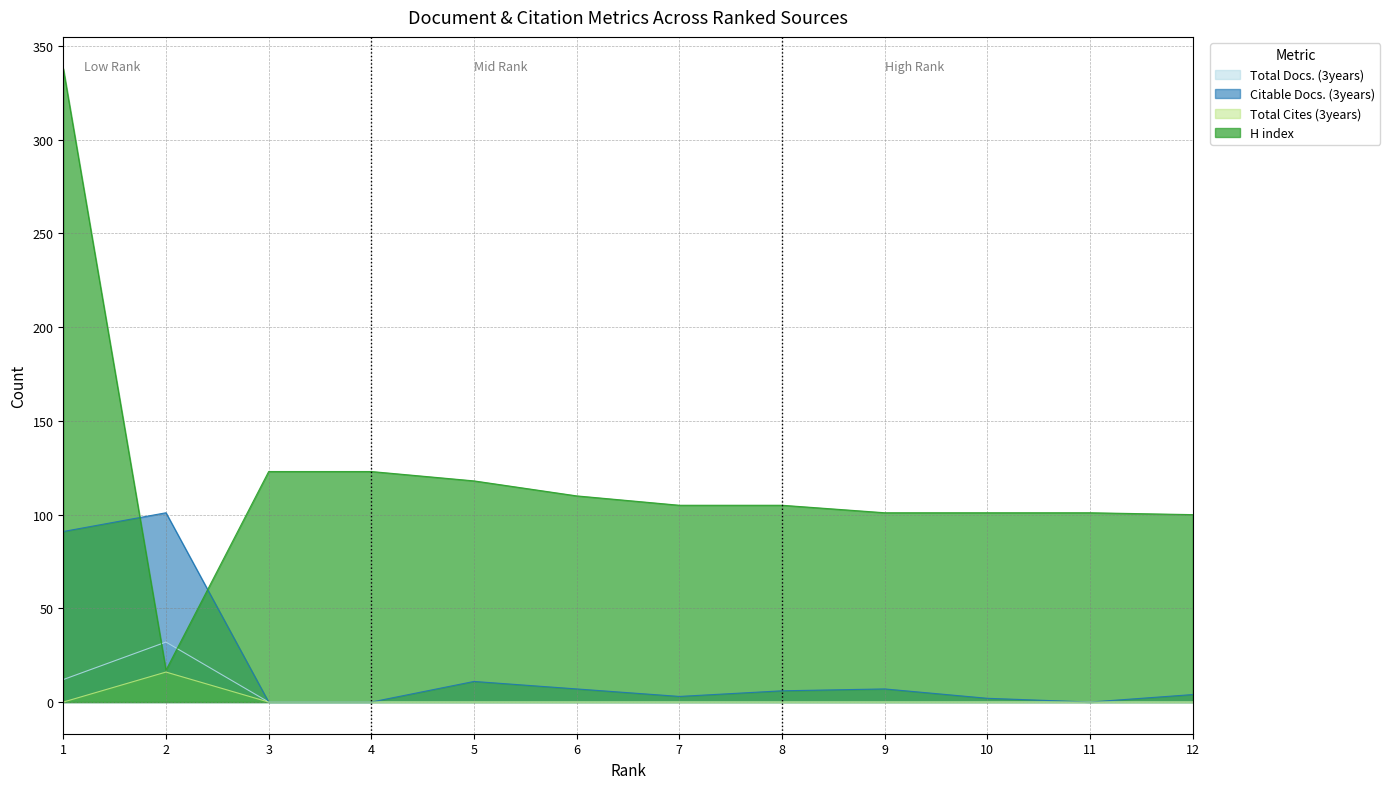

How many interior local peaks does the Total Docs. (3years) series have?

1